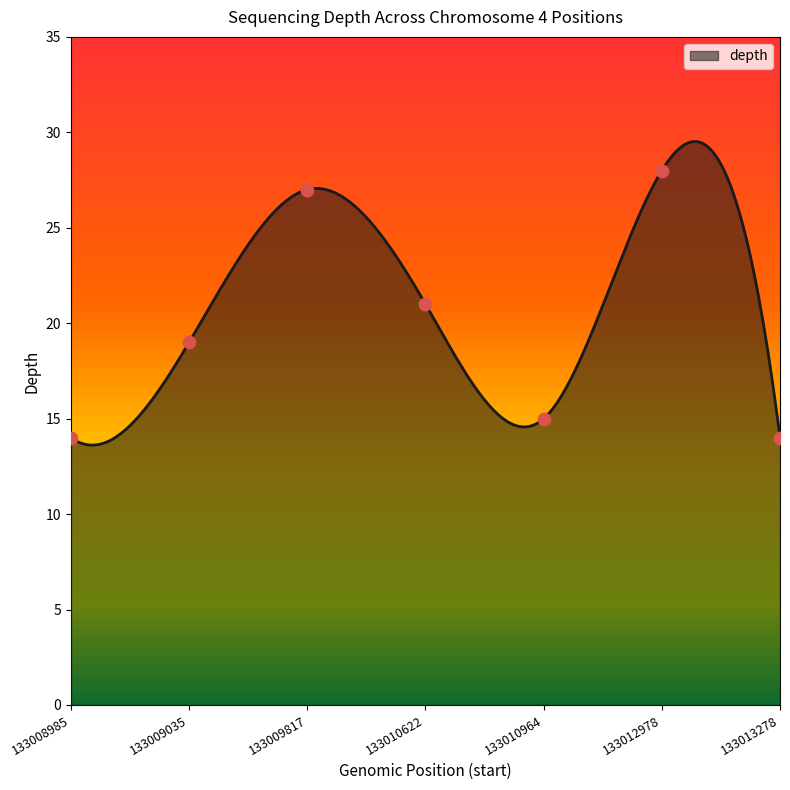

What is the ratio of the value at 133010964 to the value at 133010622?

0.7